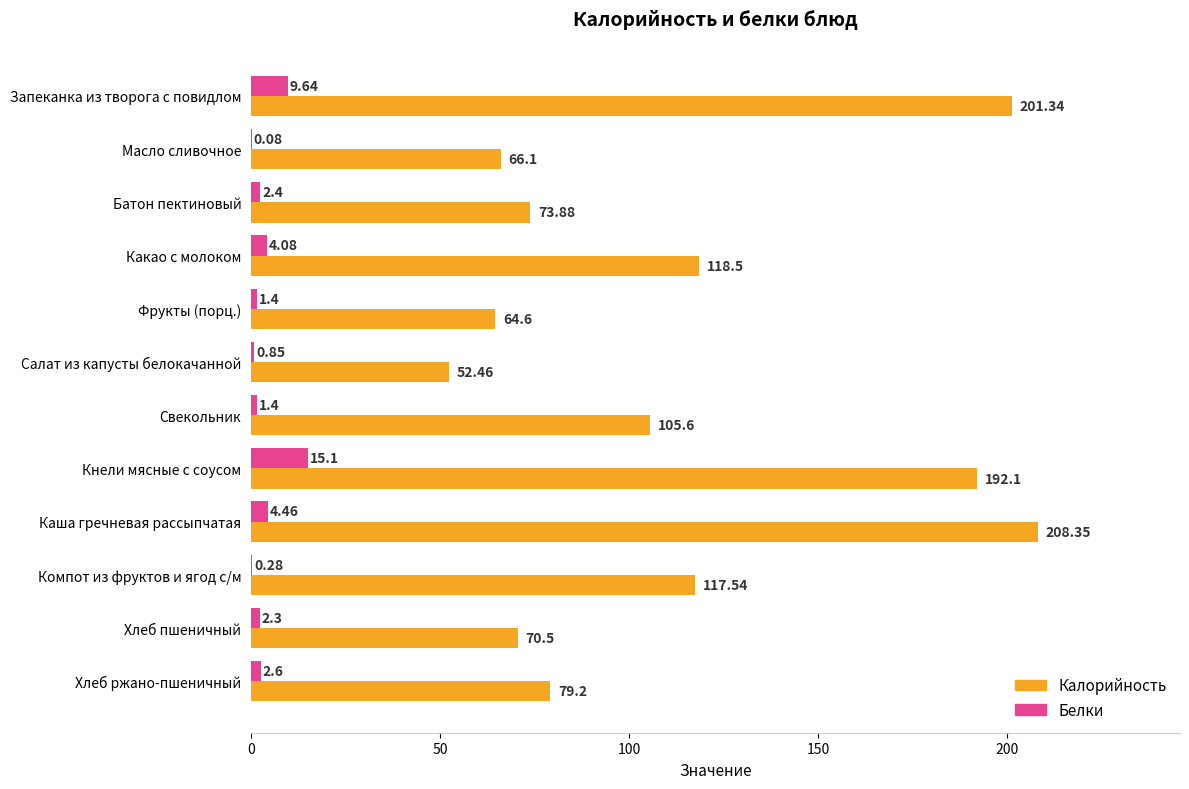

What is the sum of all Белки values?

44.6